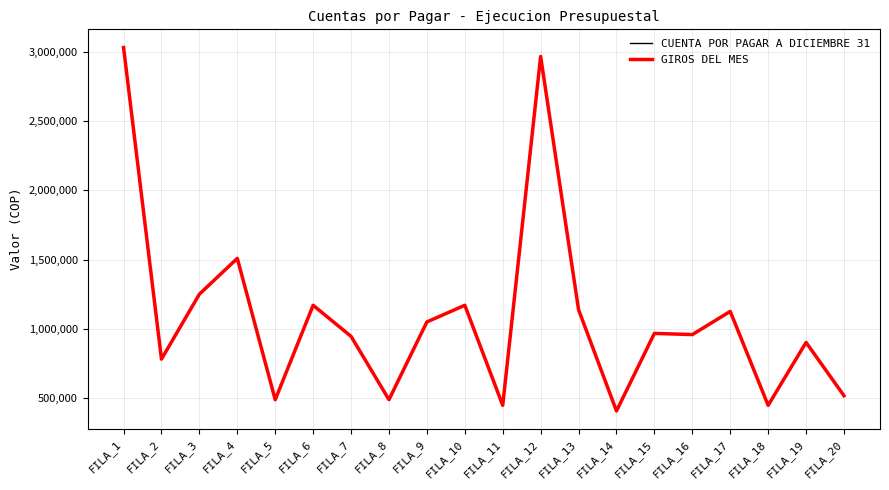

Does the chart display data point markers on the line(s)?

No